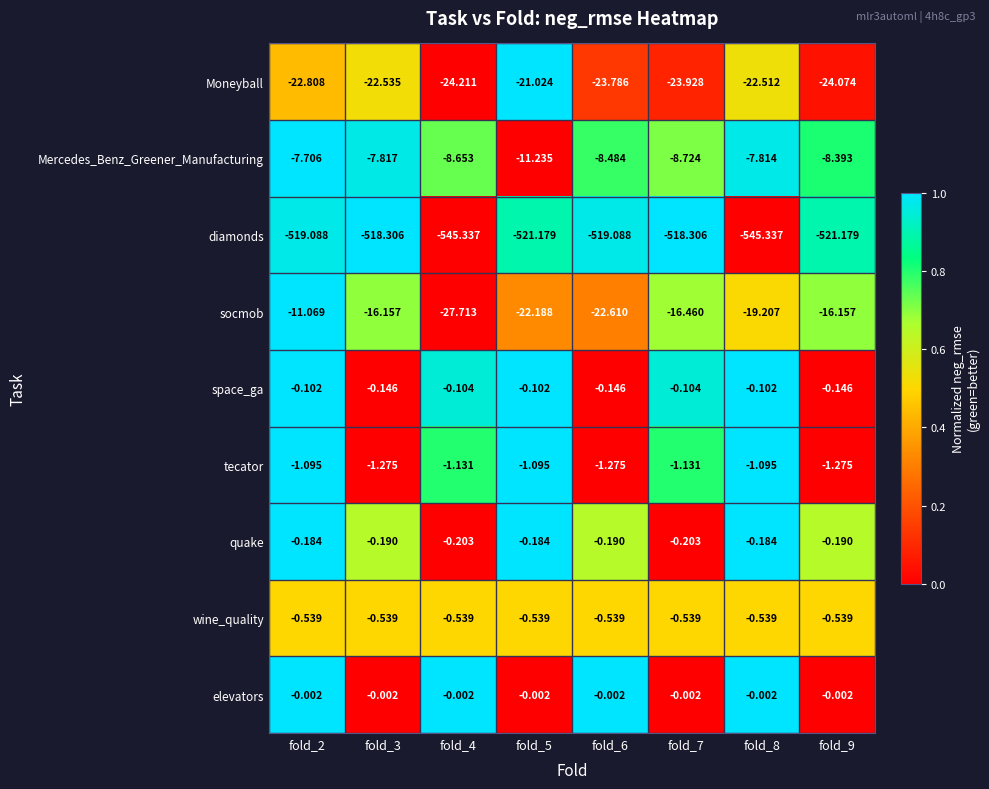

Is the value of Mercedes_Benz_Greener_Manufacturing at fold_3 greater than the value of space_ga at fold_4?

No